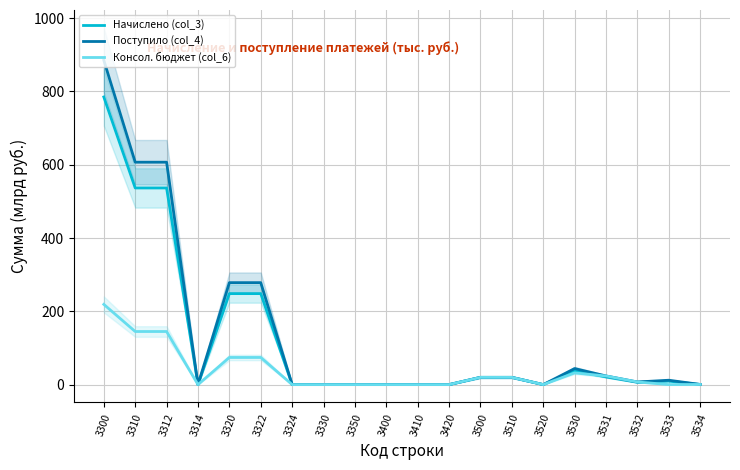

Reading left to right, extract all data points from this chart.

Начислено (col_3): 784.8	536.6	536.6	0.0	248.3	248.3	0.0	0.0	0.0	0.5	0.5	0.0	19.8	19.8	0.0	37.7	20.9	6.3	9.6	0.4
Поступило (col_4): 885.0	606.8	606.8	-0.0	278.2	278.2	-0.0	-0.0	-0.0	-0.0	-0.0	-0.0	19.8	19.8	0.0	43.8	23.6	7.2	11.9	0.4
Консол. бюджет (col_6): 218.9	144.9	144.9	-0.0	74.0	74.0	0.0	0.0	-0.0	-0.0	0.0	-0.0	19.7	19.7	0.0	31.9	23.6	7.2	0.0	0.4